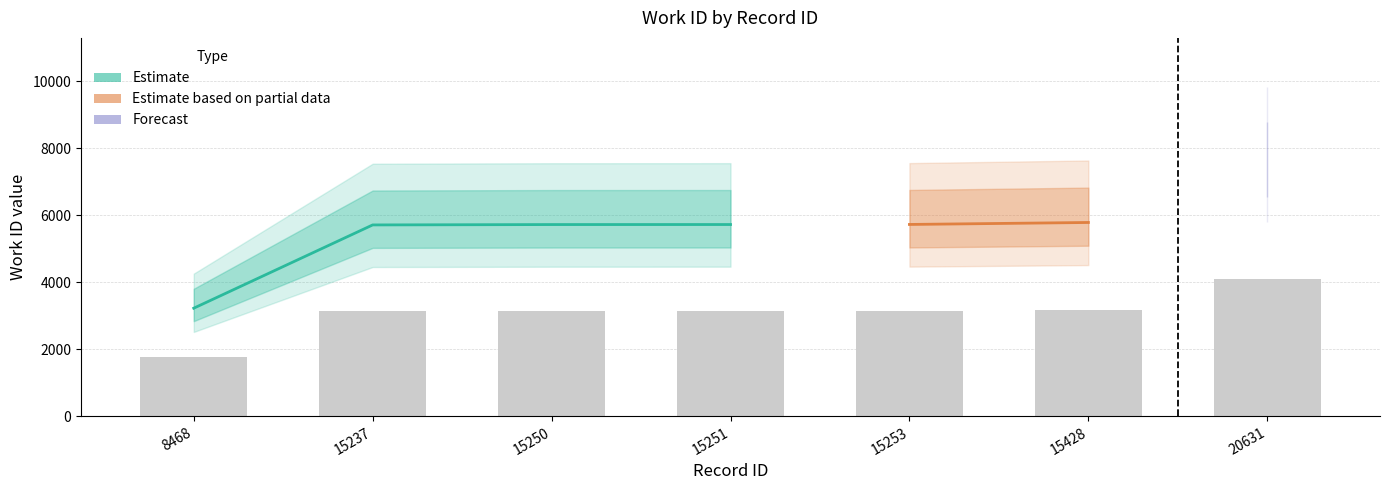

List the labels in order of value, largest first.

20631, 15428, 15253, 15251, 15250, 15237, 8468